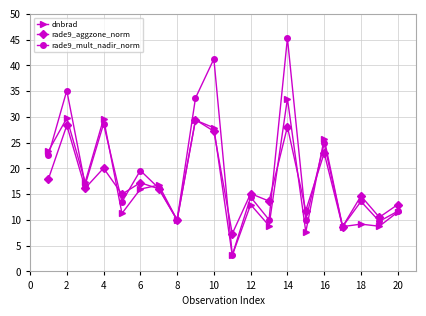

What is the value of the rade9_mult_nadir_norm point at the 4th from the left?

28.6